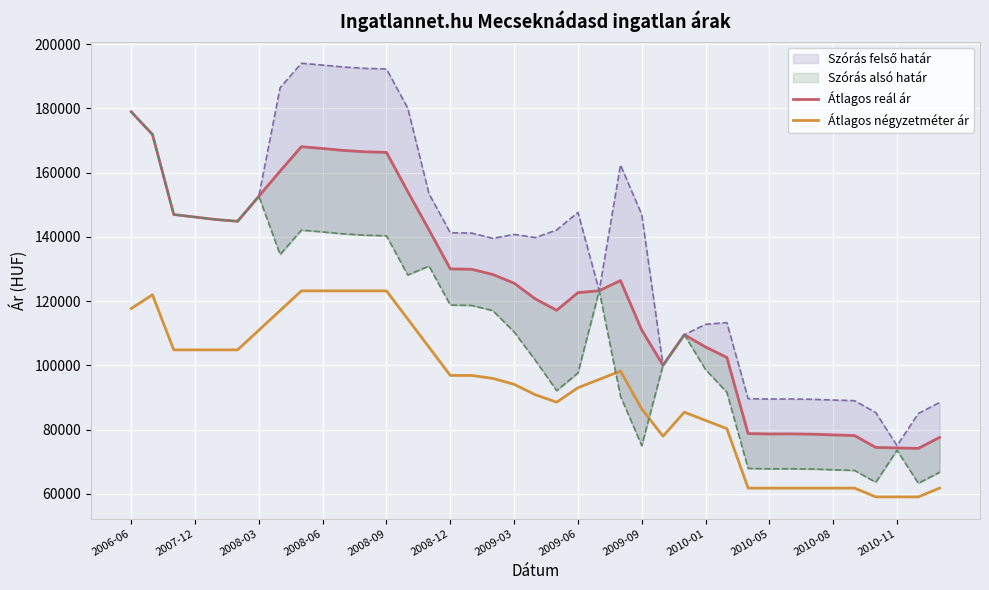

True or false: Átlagos négyzetméter ár and Átlagos reál ár intersect in this chart.

False